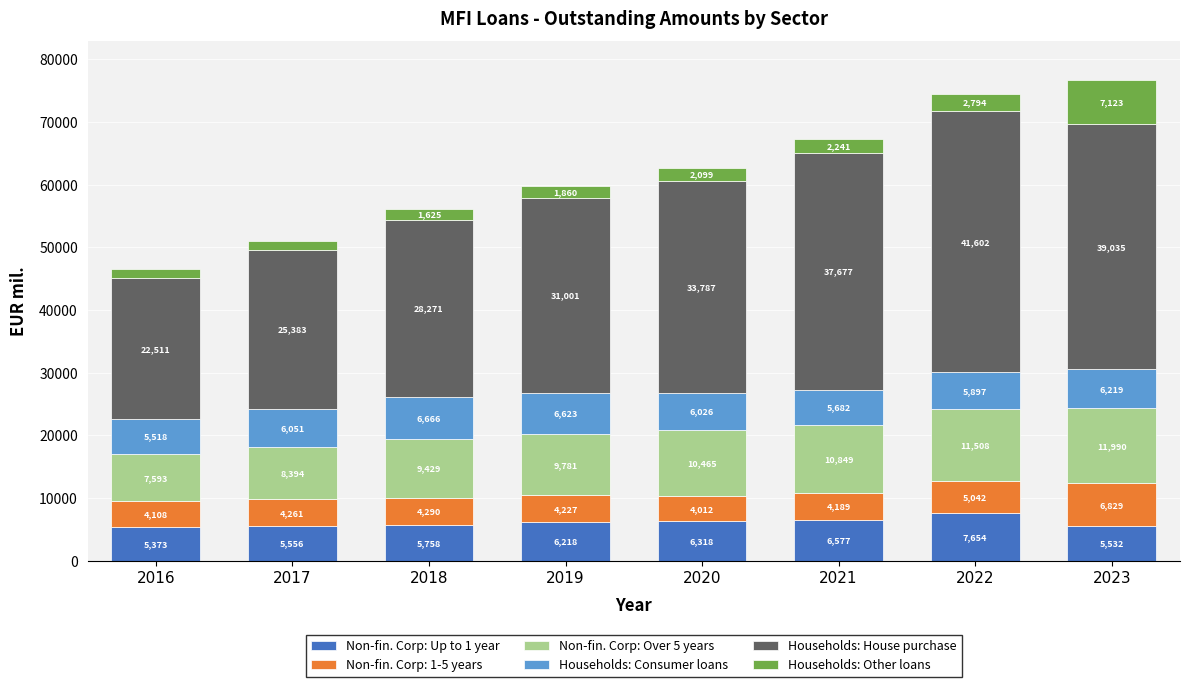

At which category is the sum across all series the highest?

2023